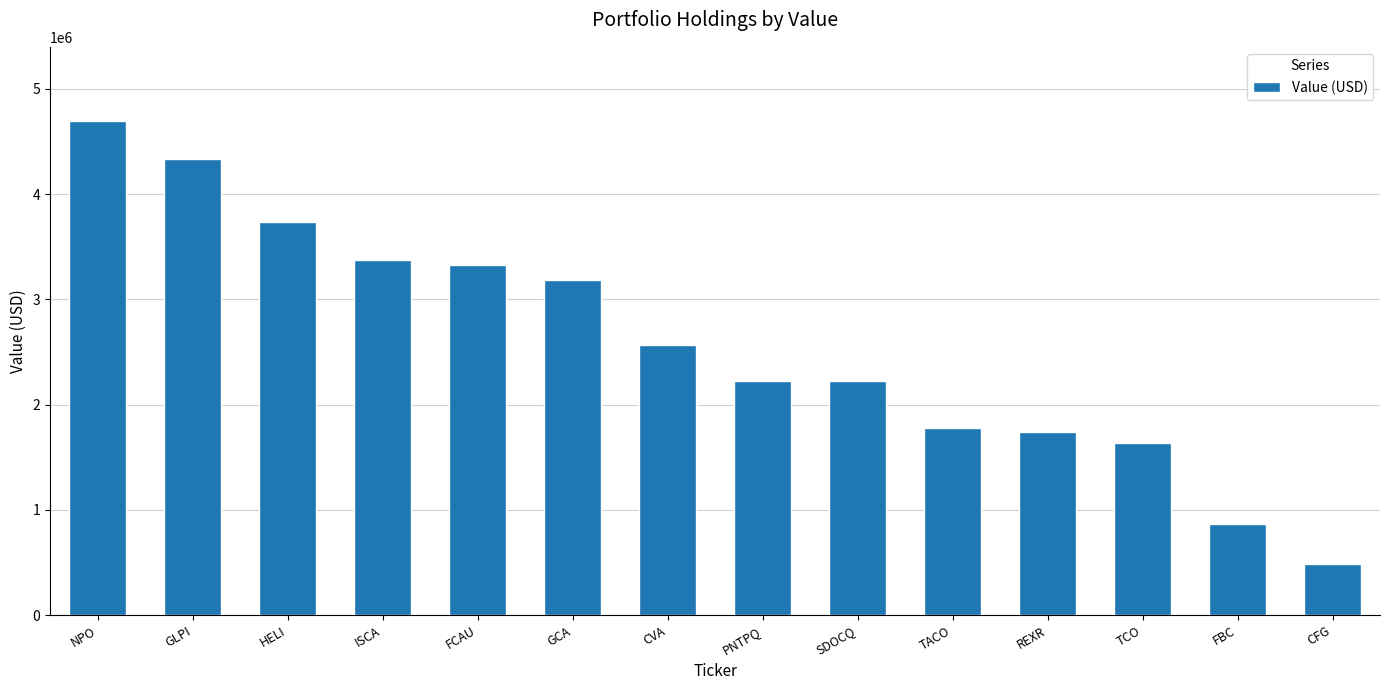

What is the maximum value shown in the chart?

4696000